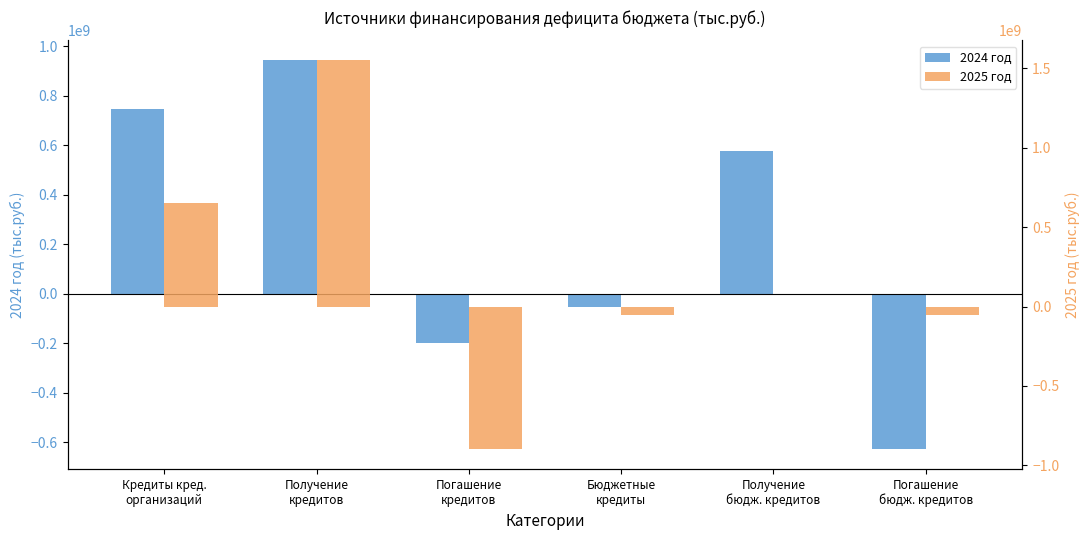

How many negative values does the 2025 год series have?

3